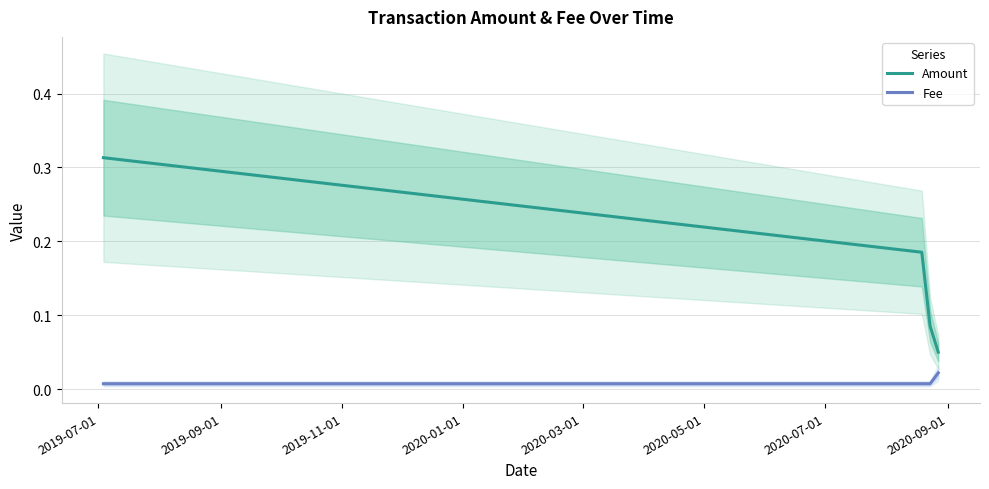

Which series has the largest total across all categories?

Amount